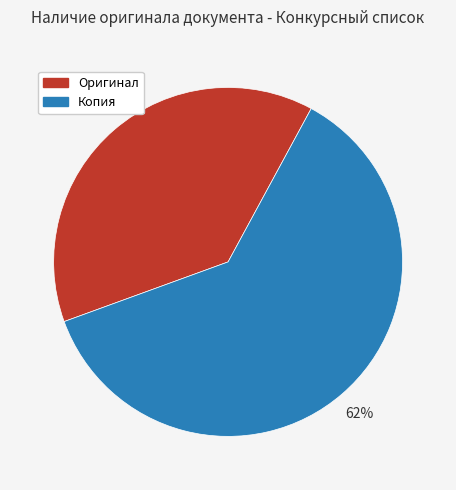

Is it true that Оригинал is 38% of the pie?

True